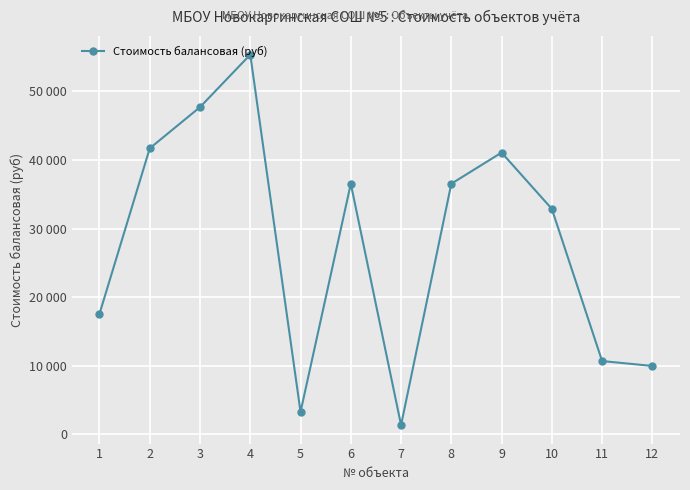

Is this an area chart (filled region under the line)?

No